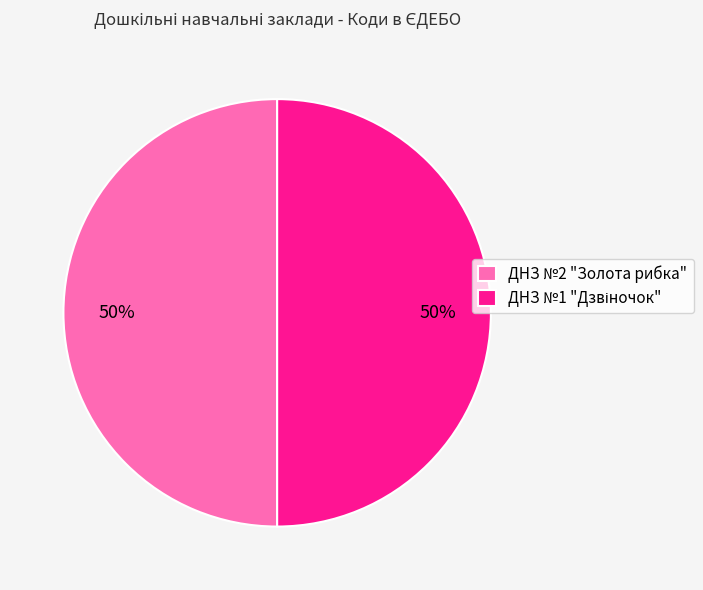

Is it true that ДНЗ №2 "Золота рибка" is 50% of the pie?

True